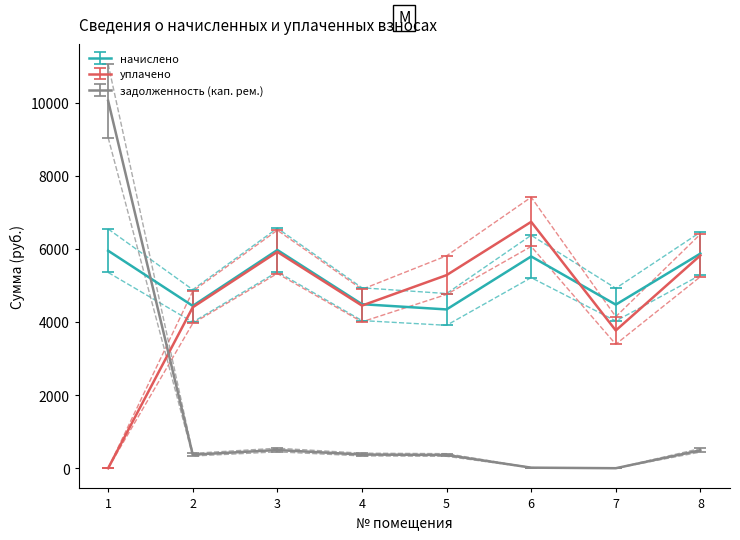

Rank the series at 3 from highest to lowest value.

начислено, уплачено, задолженность (кап. рем.)